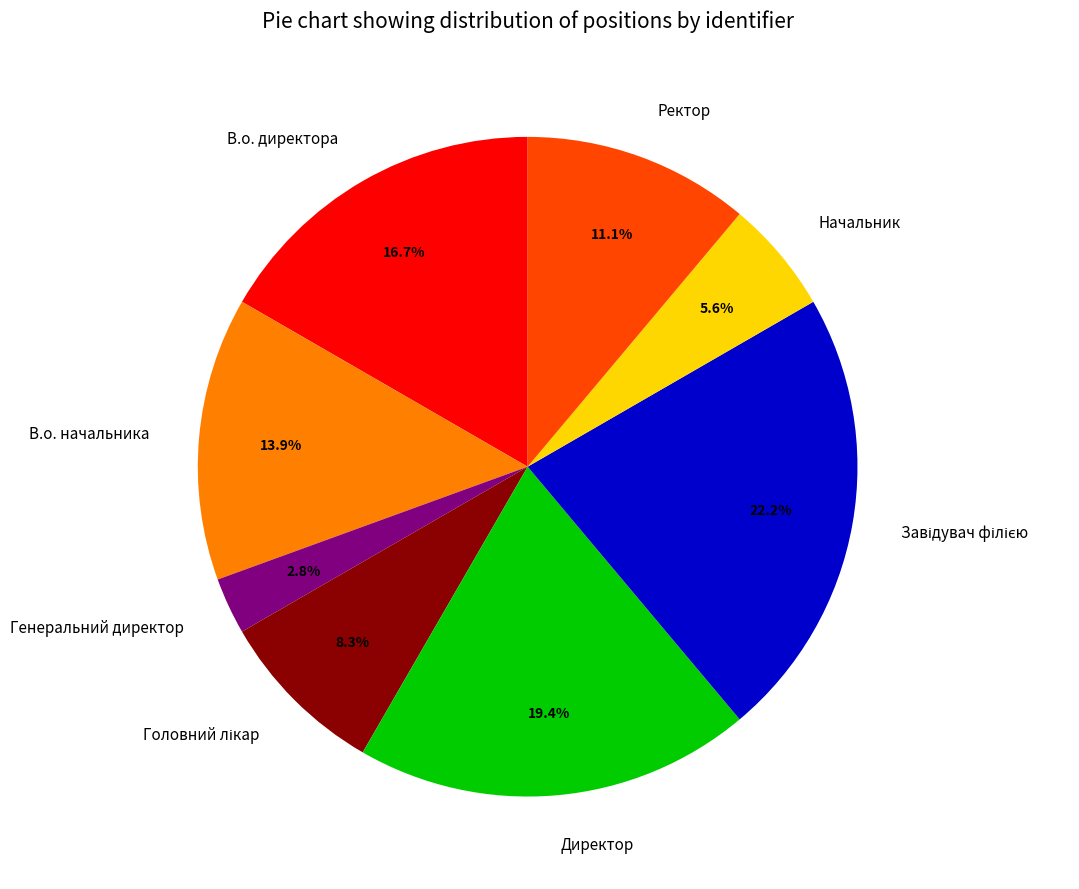

Does В.о. директора represent more than half of the total?

No